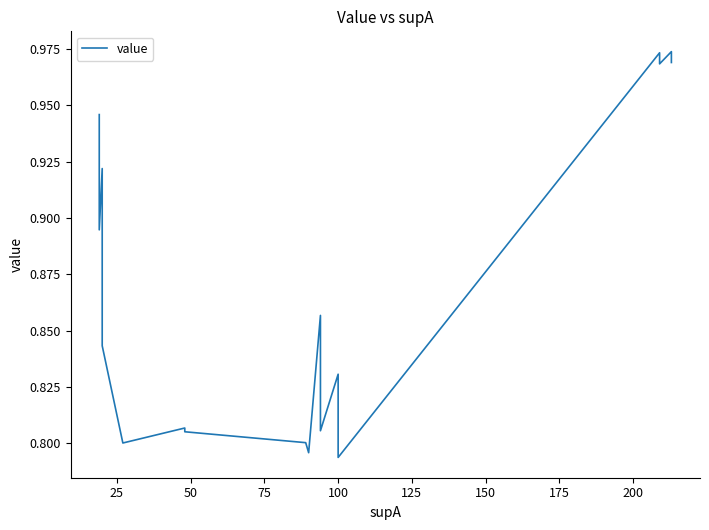

What is the average value?

0.9